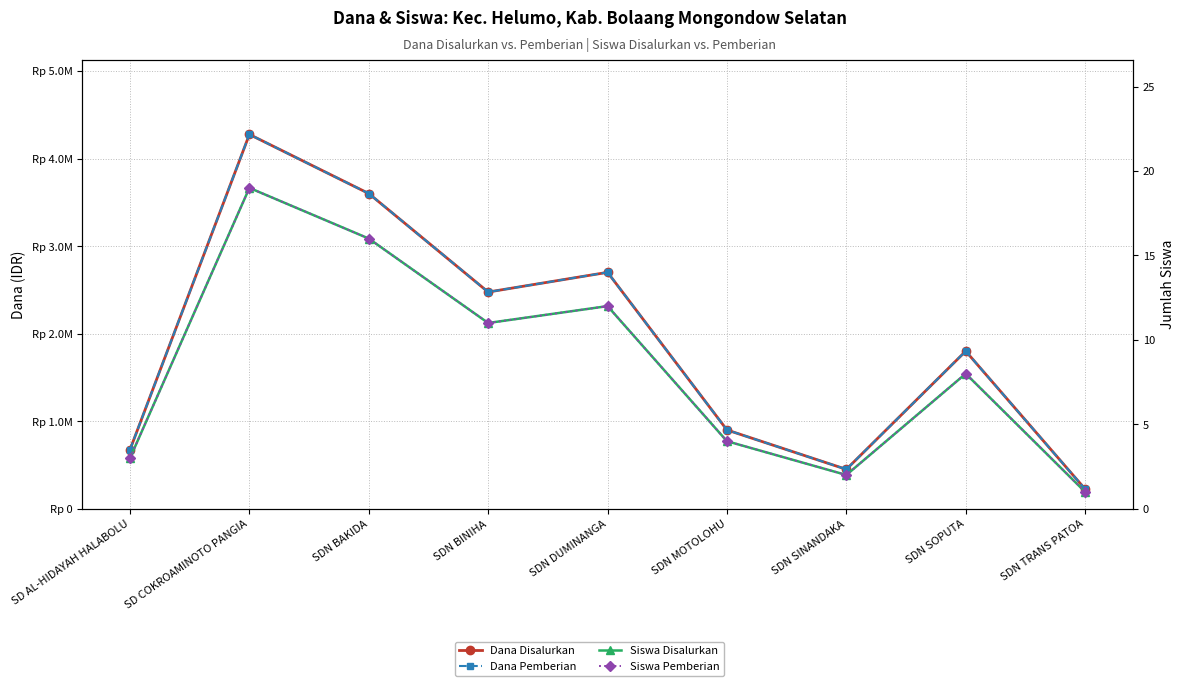

Rank the categories by Dana Disalurkan value from highest to lowest.

SD COKROAMINOTO PANGIA, SDN BAKIDA, SDN DUMINANGA, SDN BINIHA, SDN SOPUTA, SDN MOTOLOHU, SD AL-HIDAYAH HALABOLU, SDN SINANDAKA, SDN TRANS PATOA